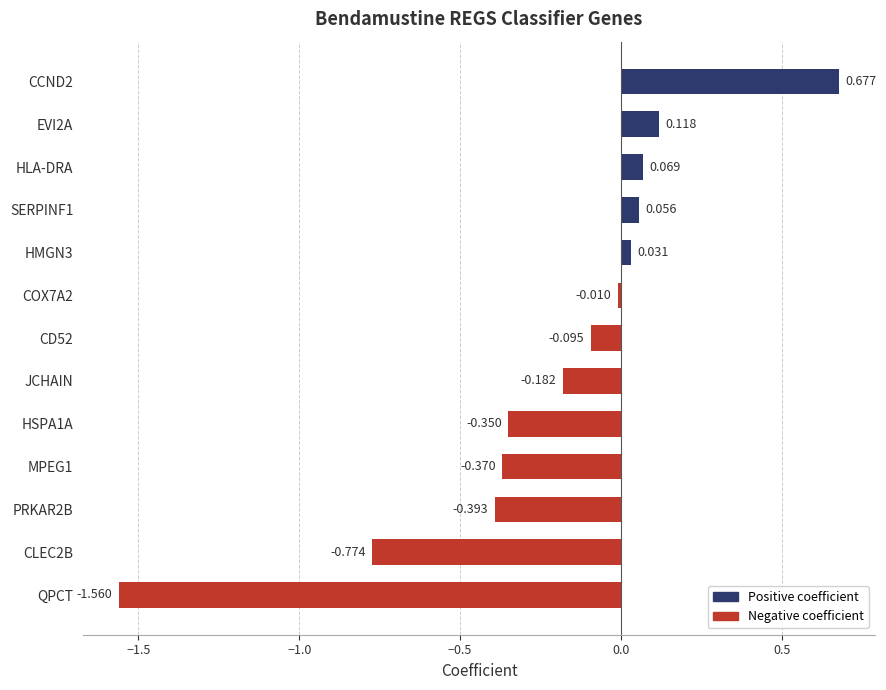

How many data points does each series have?

13